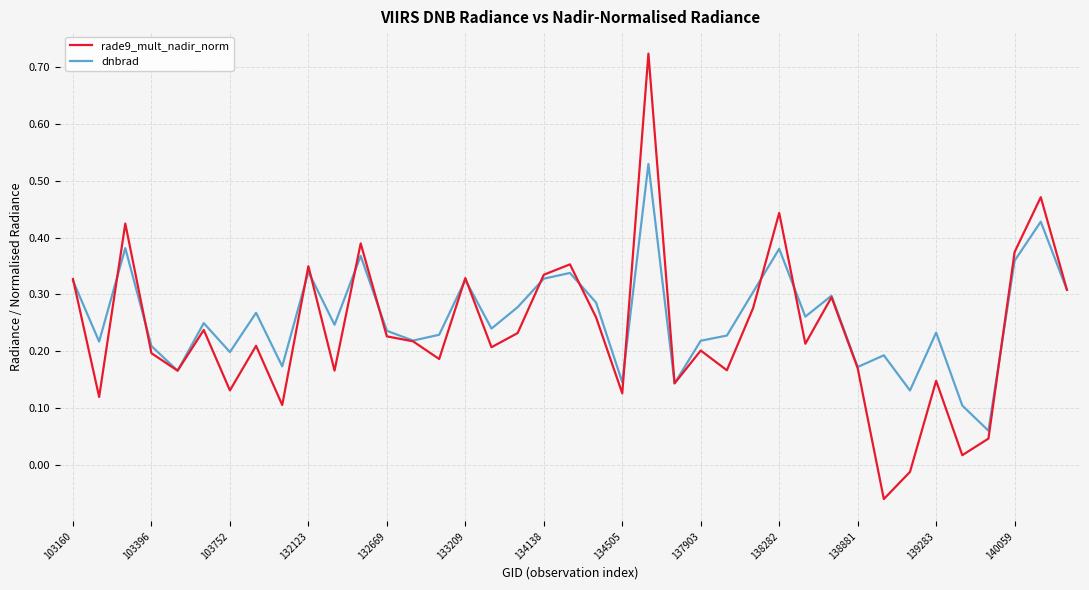

Rank the series by their maximum value, from highest to lowest.

rade9_mult_nadir_norm, dnbrad